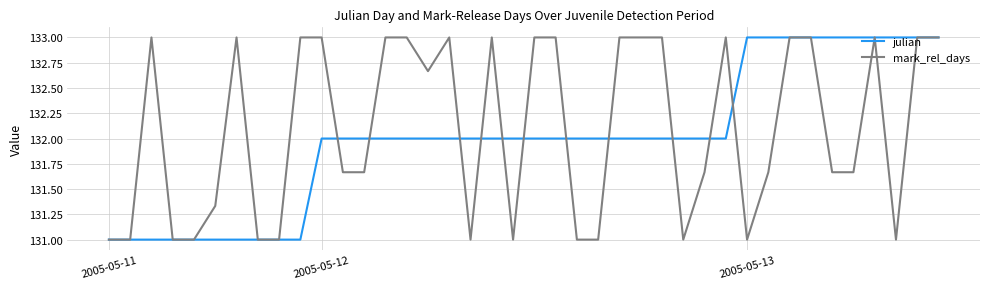

What is the highest value of the julian series?

133.0